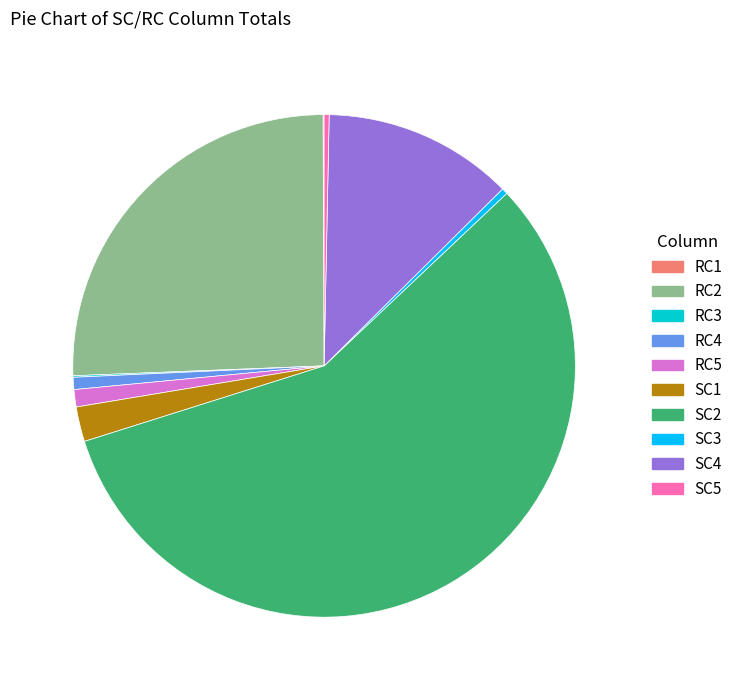

Is it true that SC3 is 0% of the pie?

True